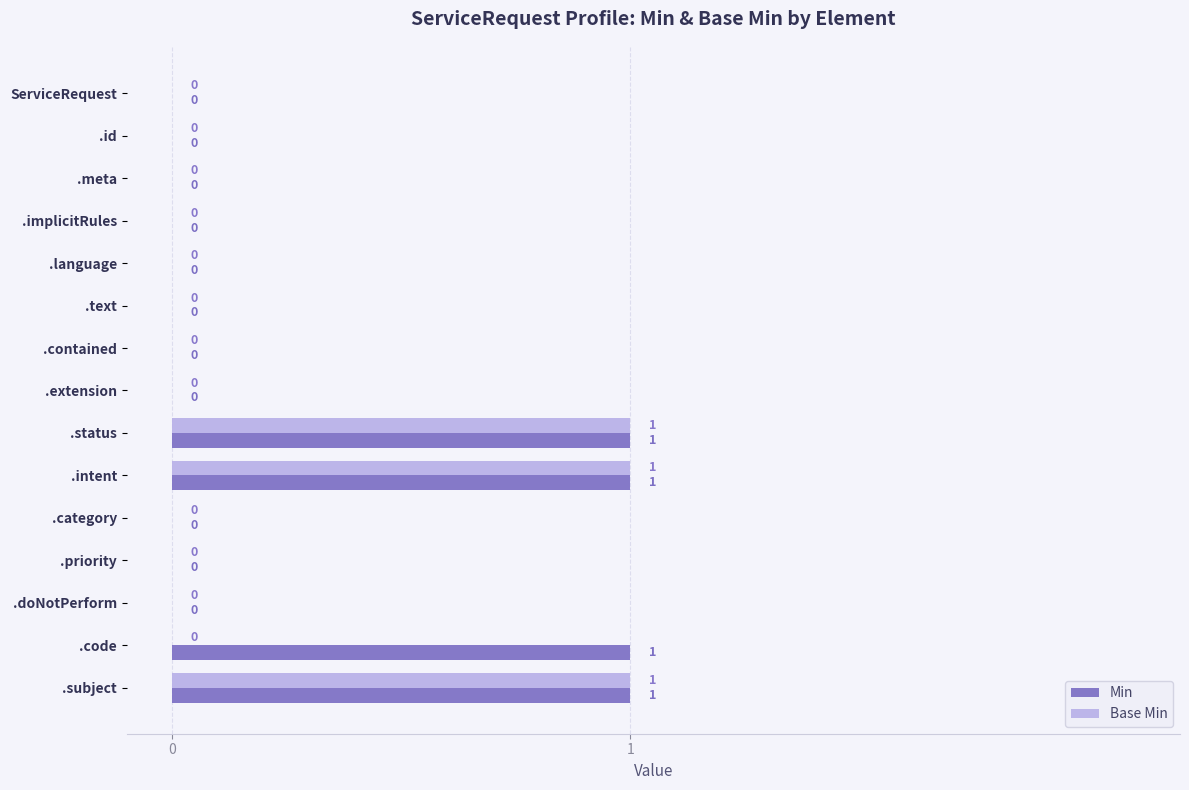

Is it true that Min equals 1 at .intent?

True